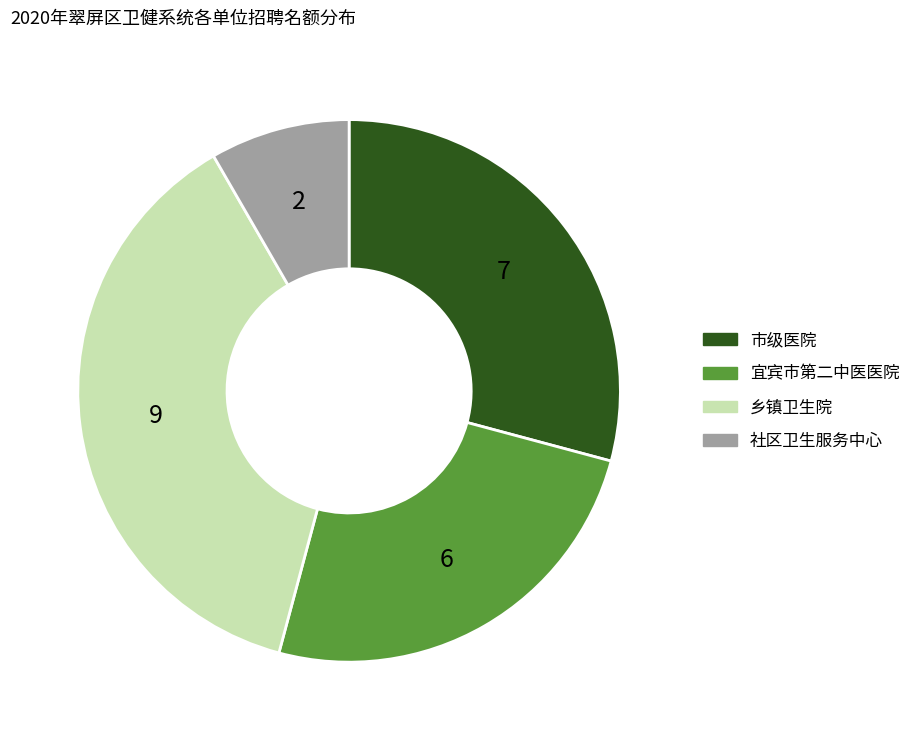

Does any single category account for the majority?

No